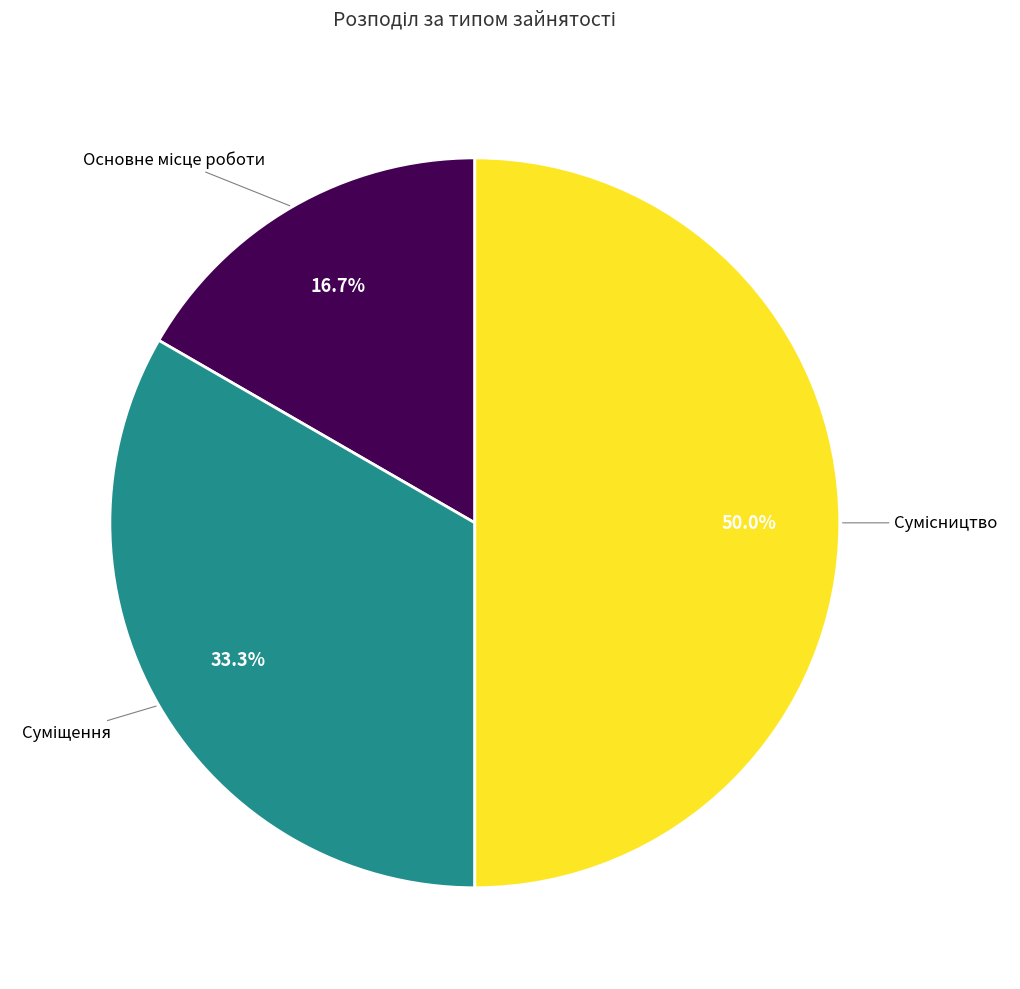

How many segments does this pie chart have?

3